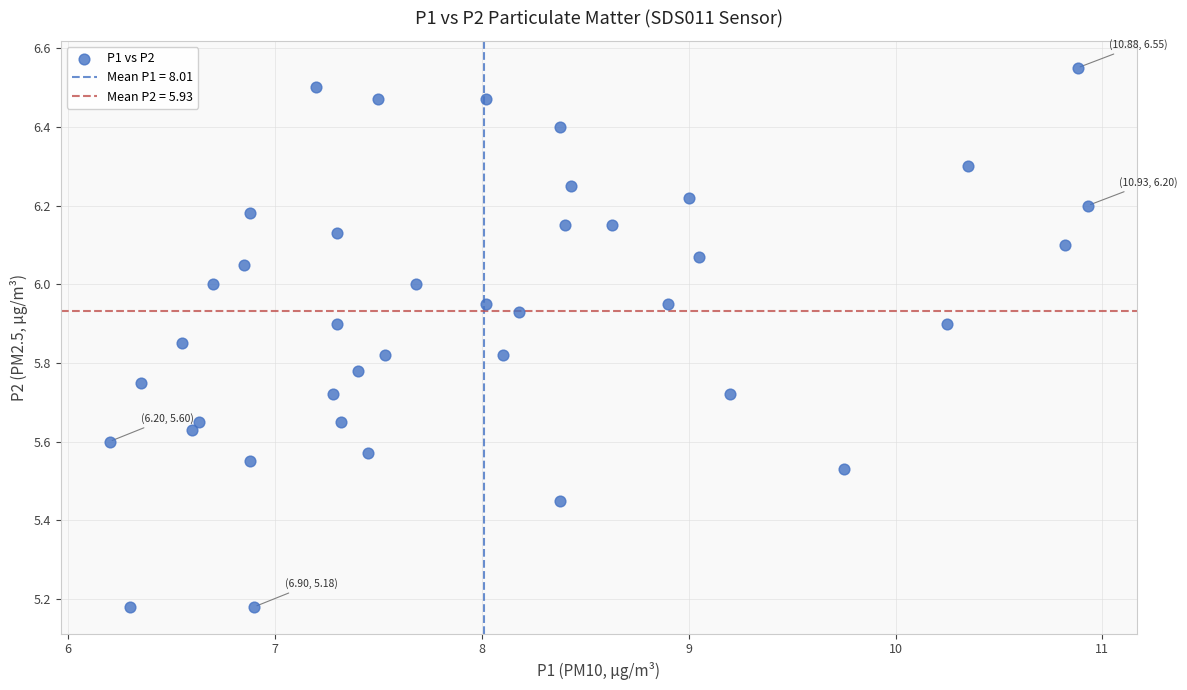

What is the range of Y values (max minus min)?

1.4